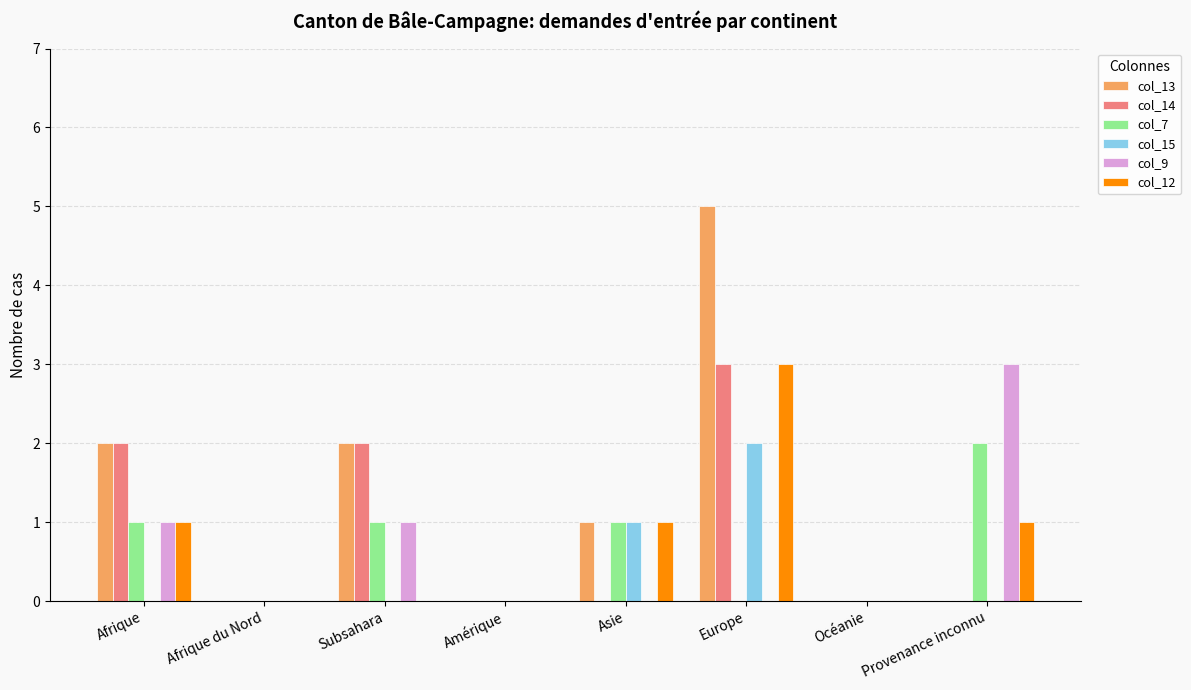

Which series has the largest total across all categories?

col_13